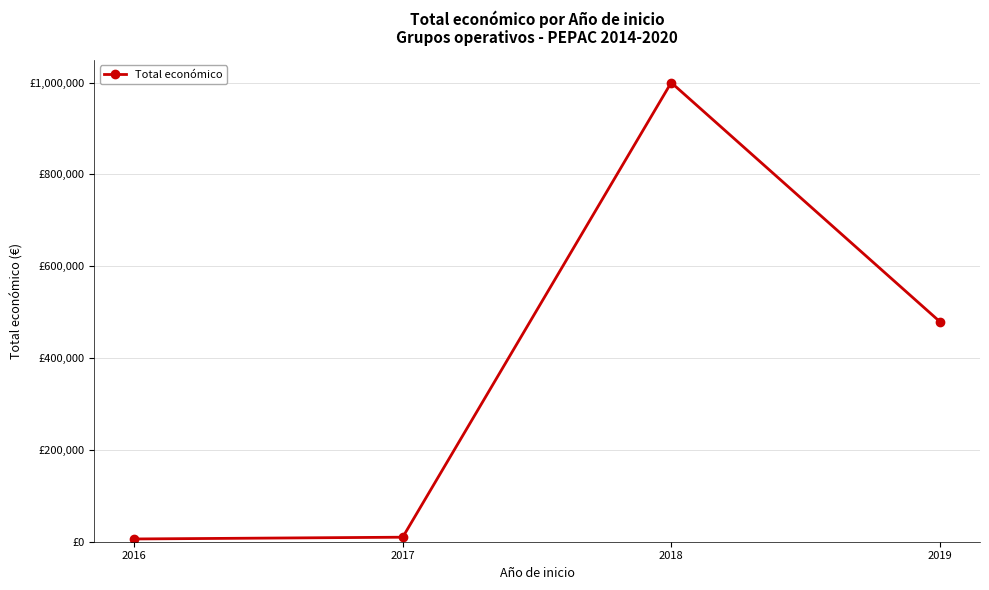

At which category does the chart reach its peak across all series?

2018